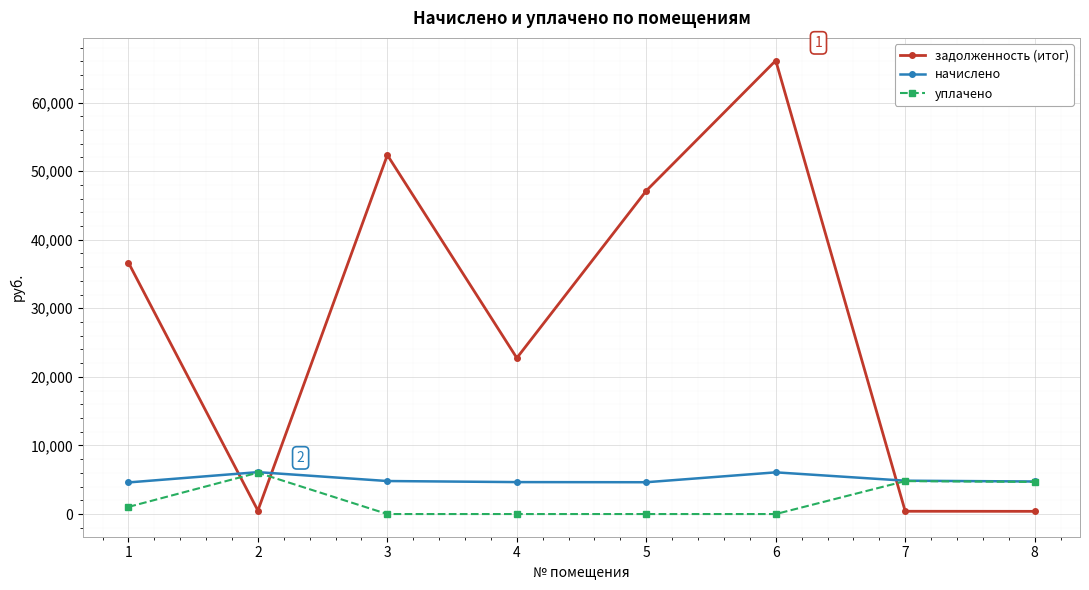

At which label does начислено first exceed 4813?

2